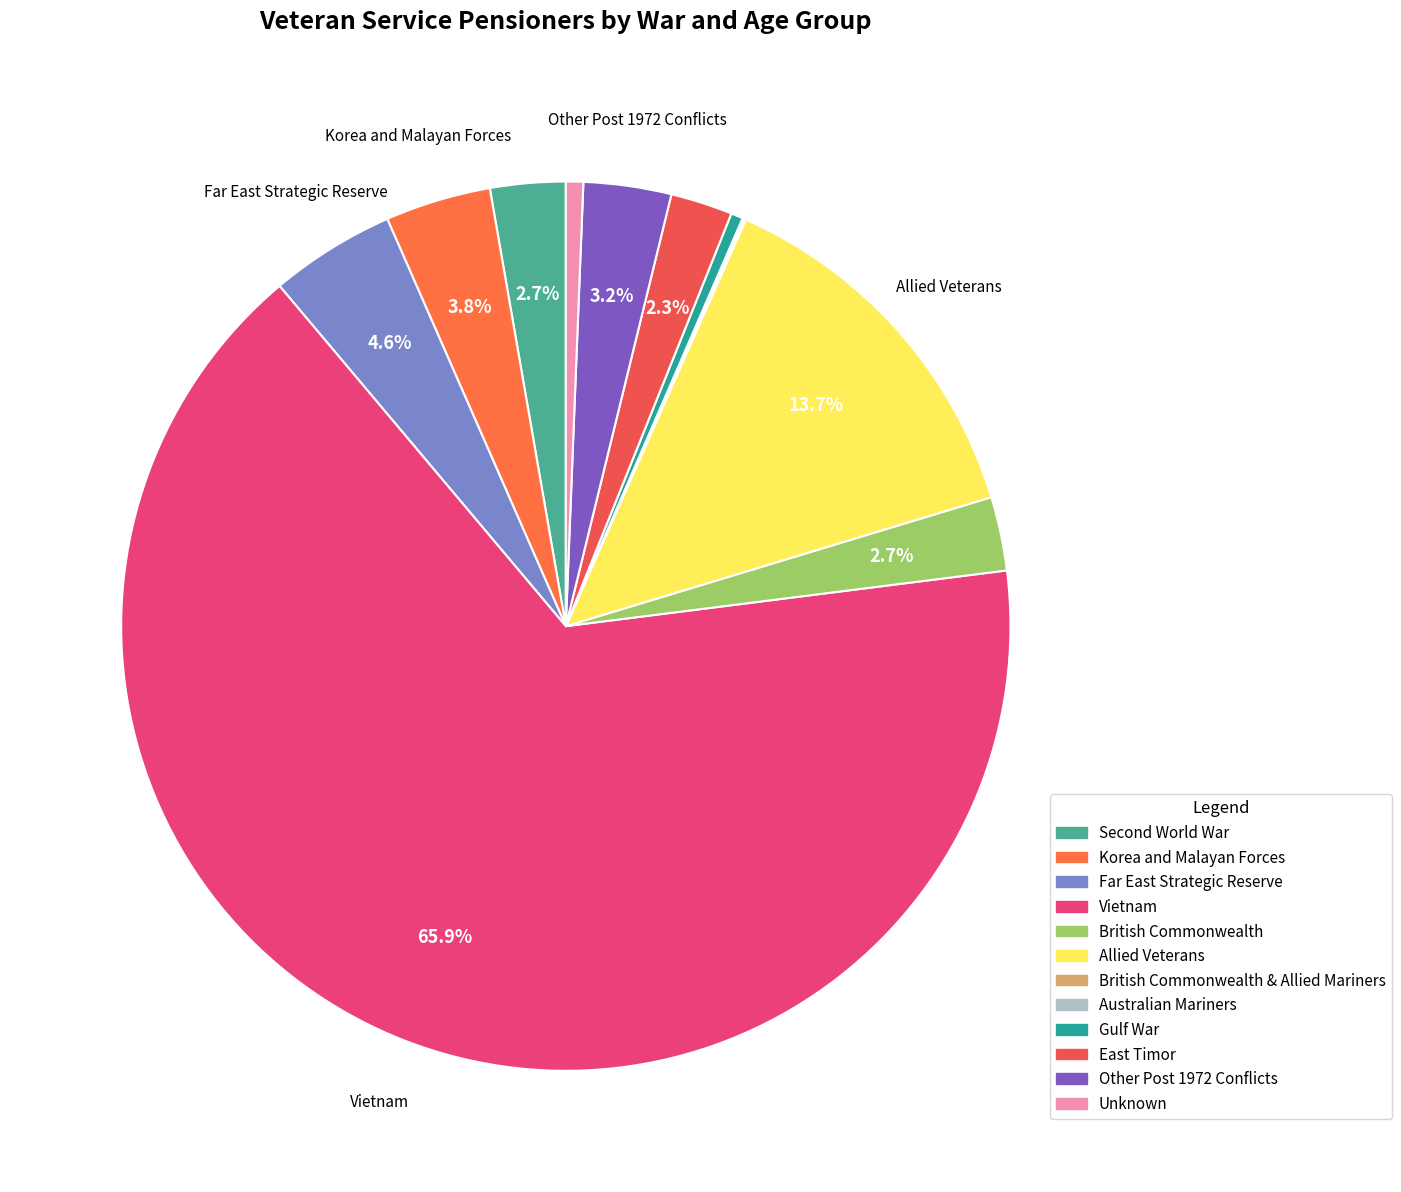

Count the number of slices in the pie.

12